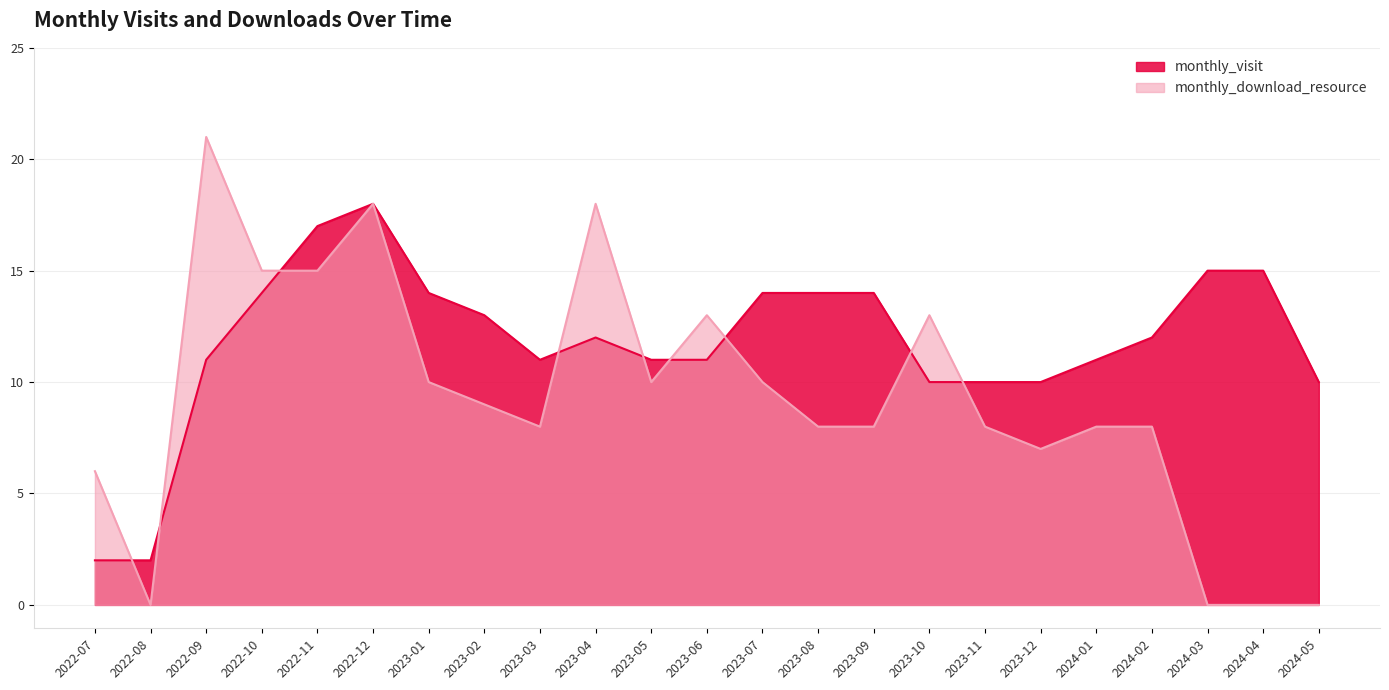

What position from the left is 2022-07?

1